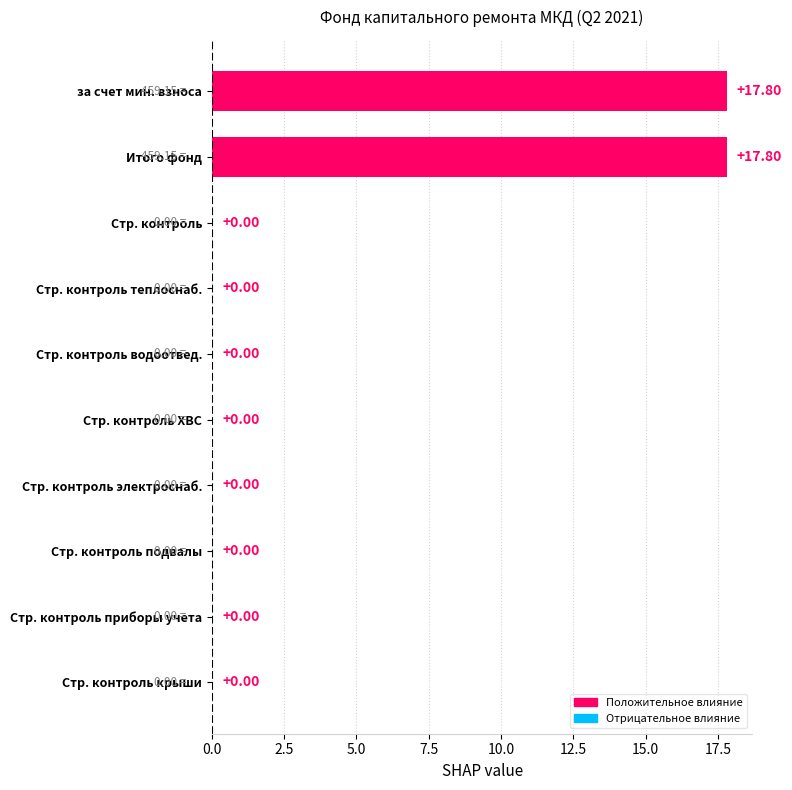

What is the sum of all values?

35.6